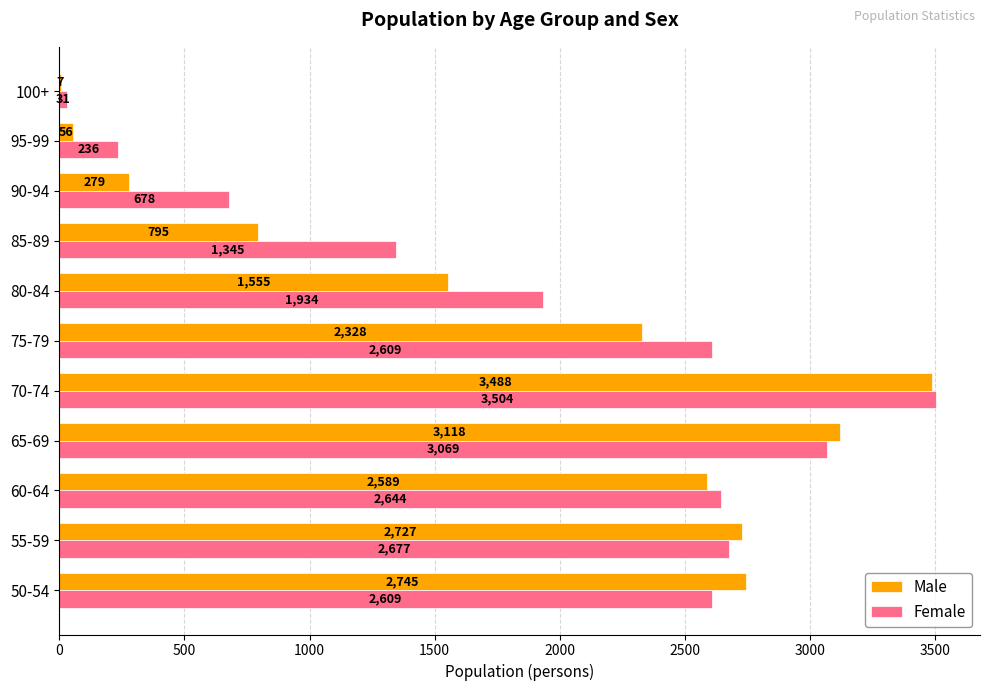

The Male series shows 298 at 85-89. True or false?

False